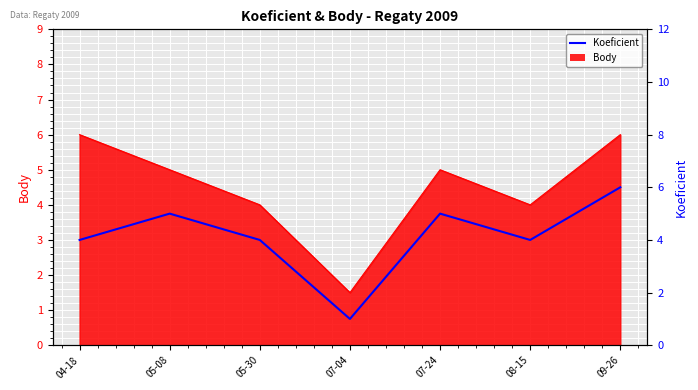

Reading left to right, list all the values displayed in this chart.

04-18=4	05-08=5	05-30=4	07-04=1	07-24=5	08-15=4	09-26=6